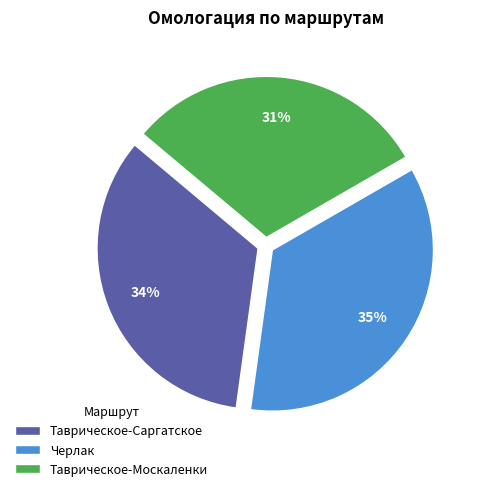

Which category has the biggest portion of the pie?

Черлак